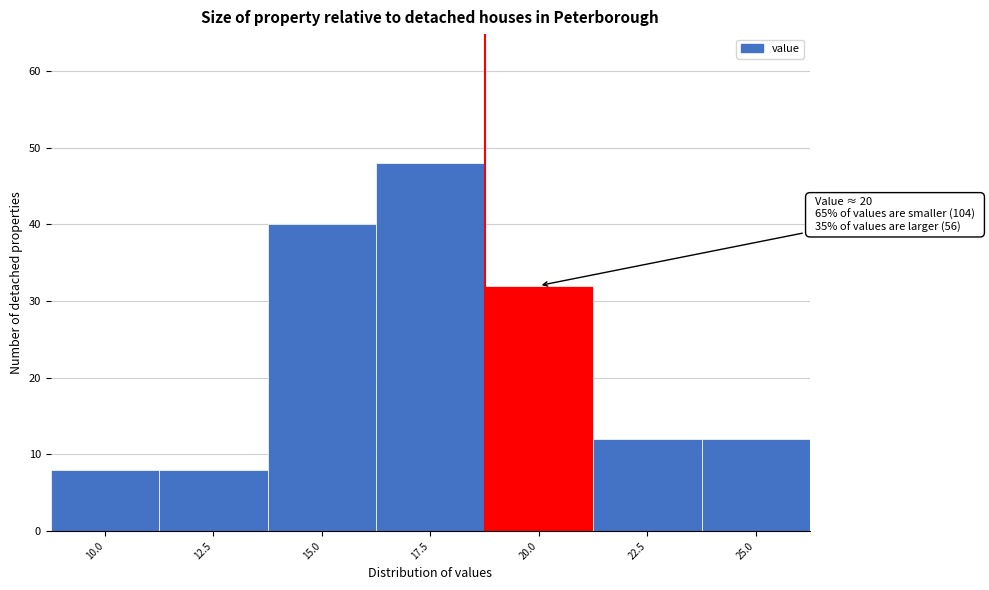

Reading left to right, list all the values displayed in this chart.

10.0=8	12.5=8	15.0=40	17.5=48	20.0=32	22.5=12	25.0=12